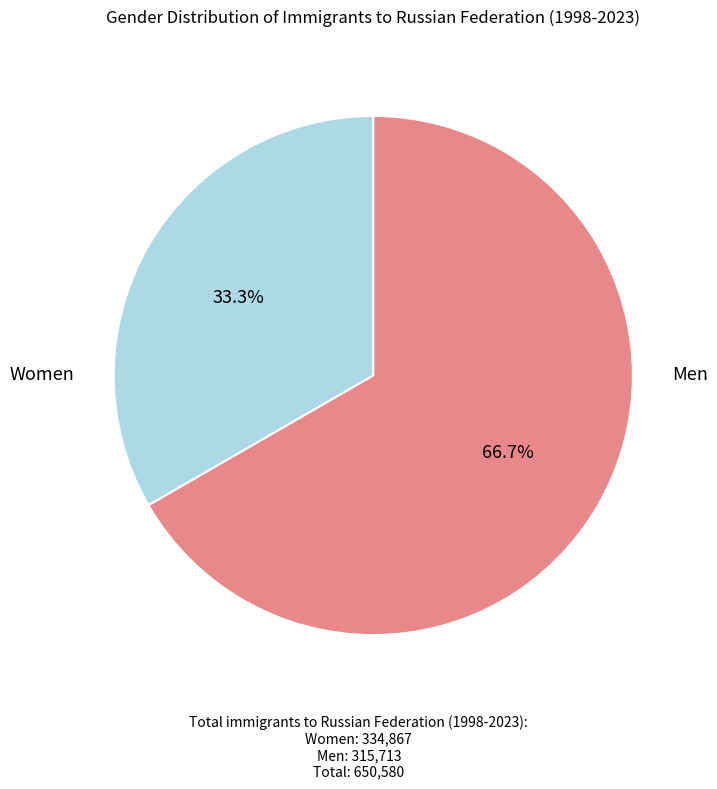

Count the number of slices in the pie.

2